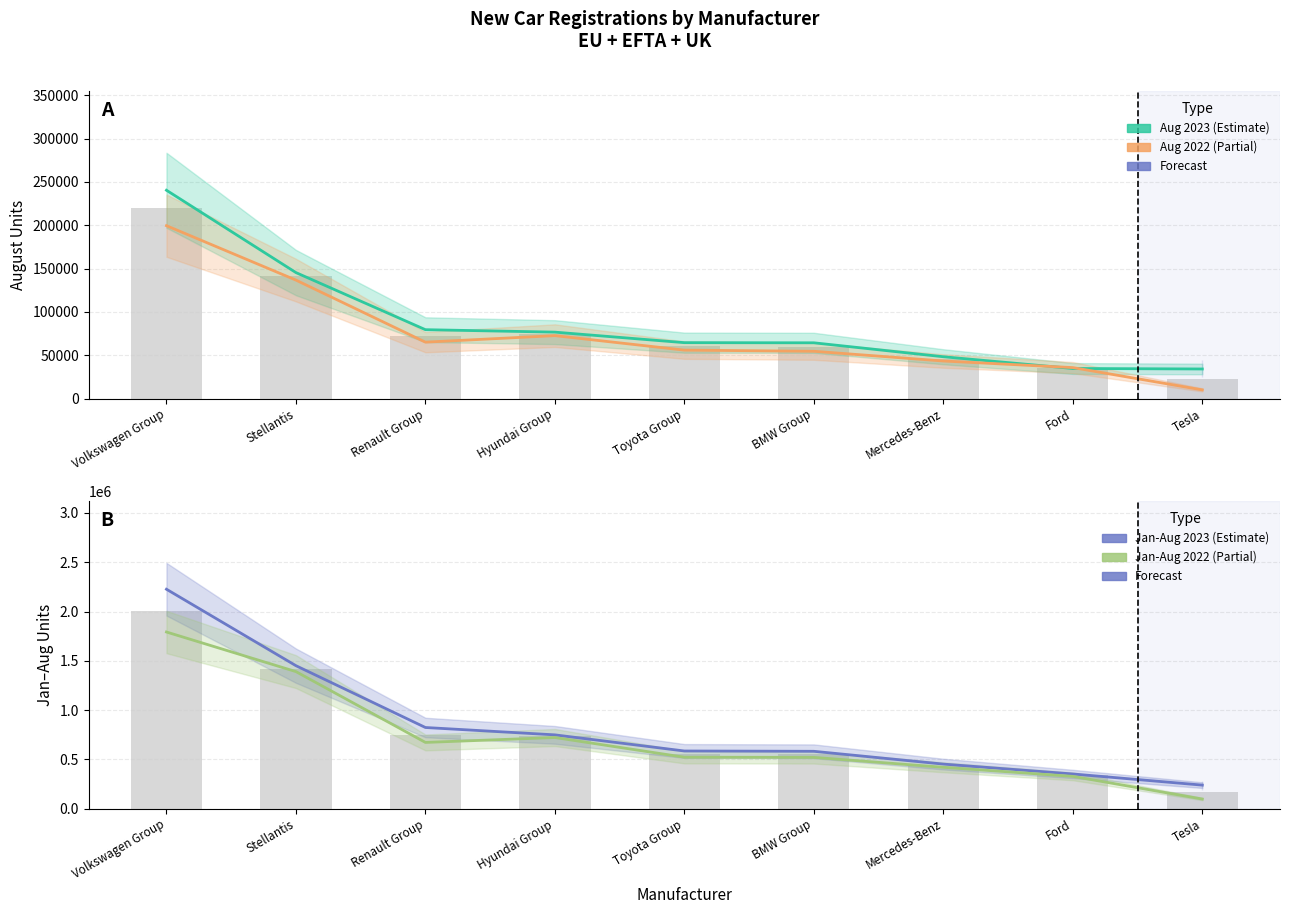

The Jan-Aug 2022 Units series shows 1390298.0 at Stellantis. True or false?

True